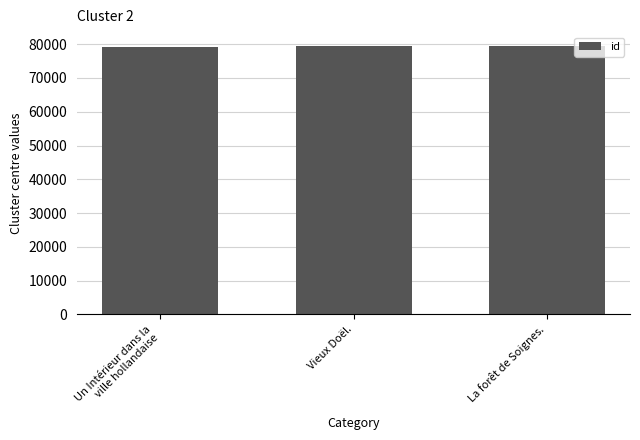

What is the change in value from Un Intérieur dans la
ville hollandaise to Vieux Doël.?

+351